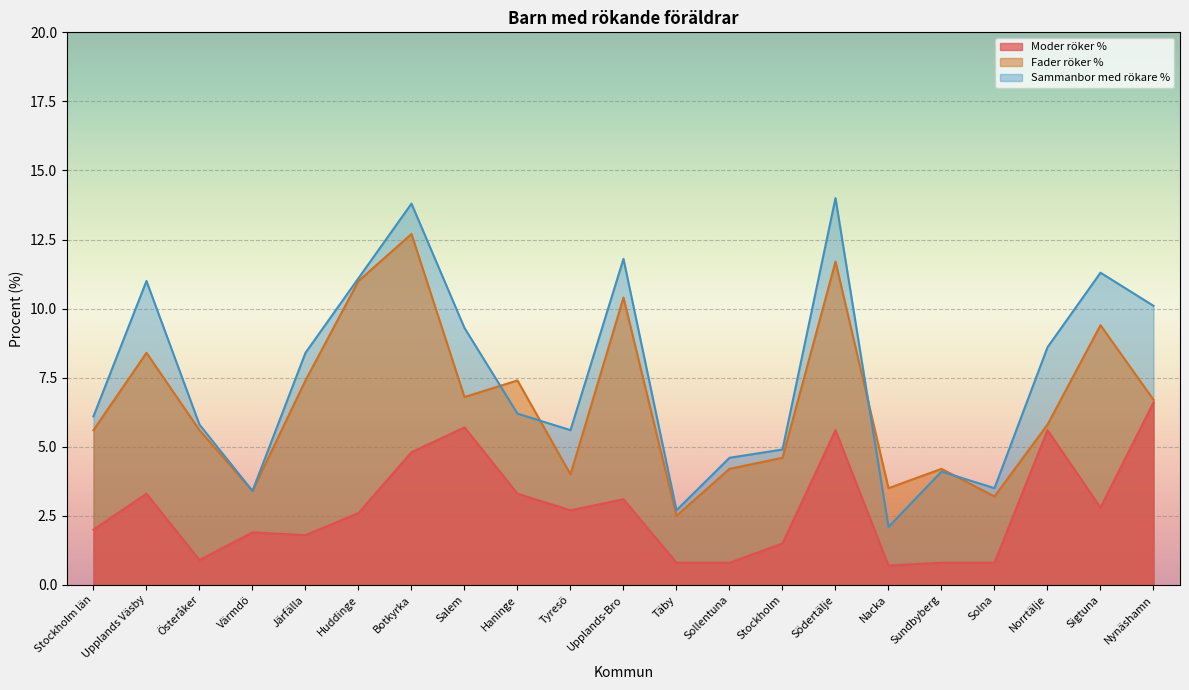

True or false: Moder röker % has a value of 4.8 at Botkyrka.

True